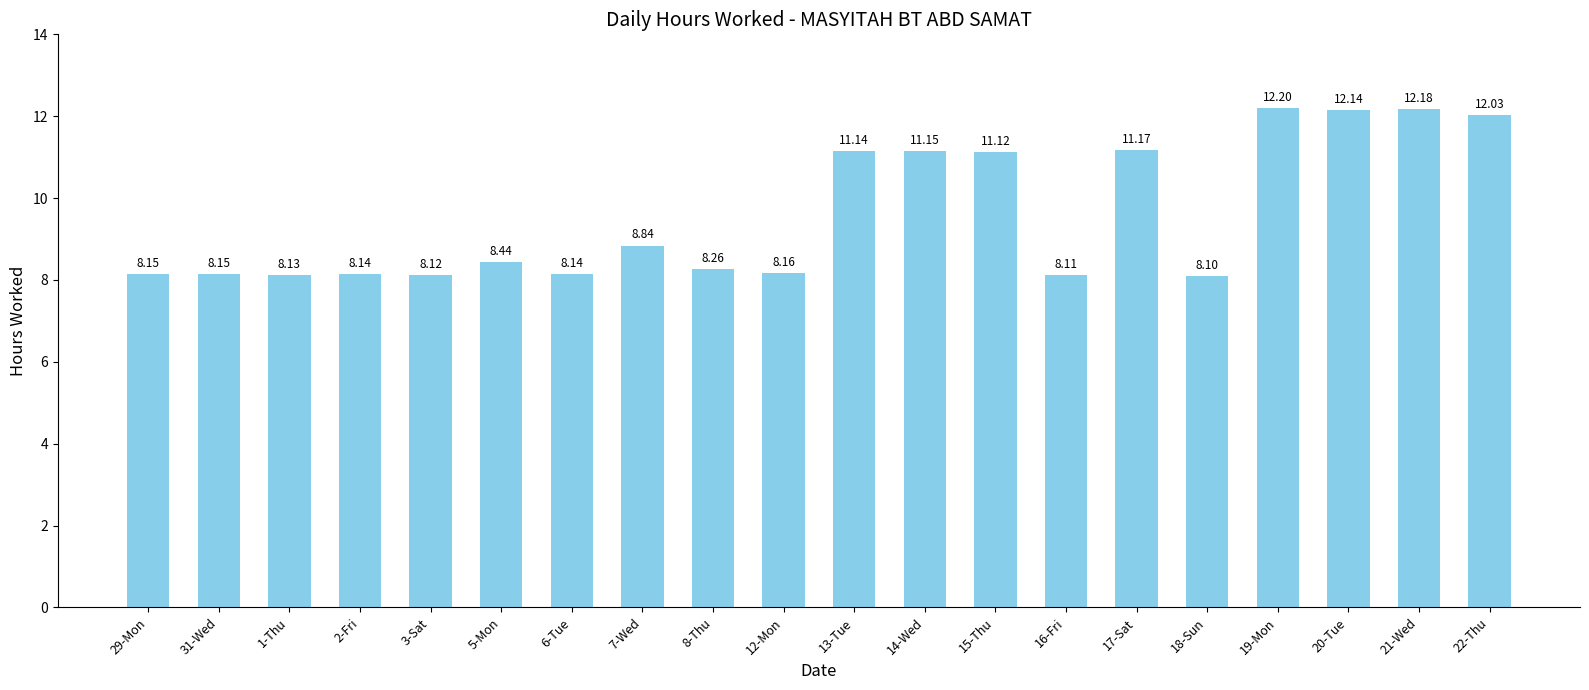

At which category does the chart reach its minimum across all series?

18-Sun